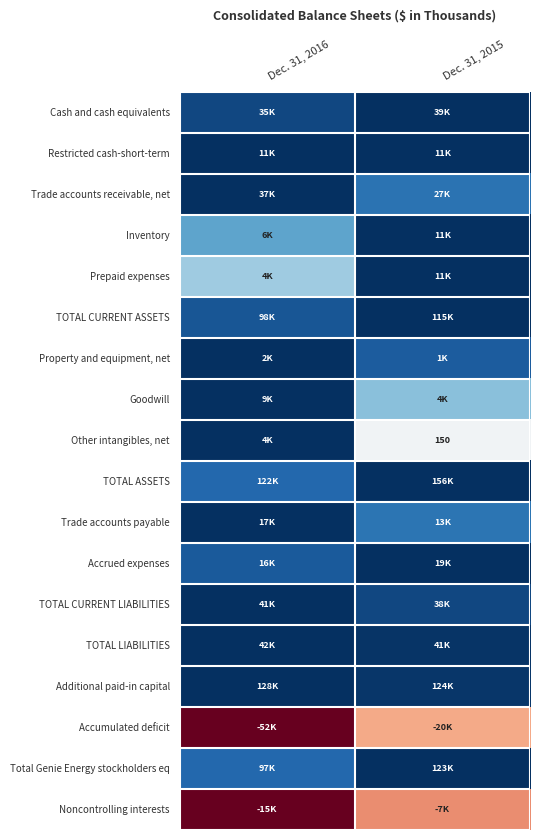

Count the number of data series in this chart.

18